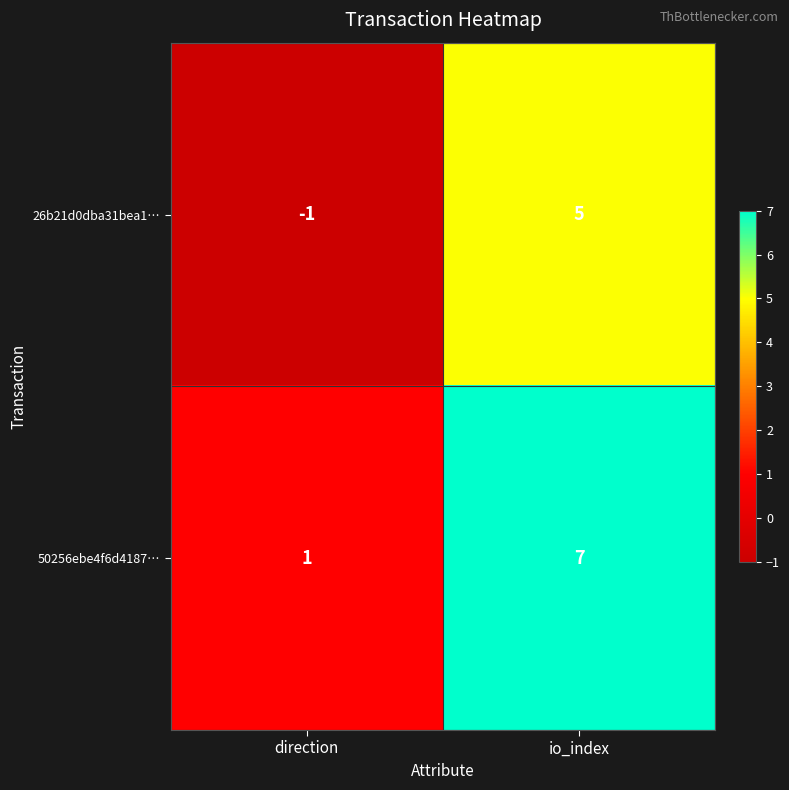

At which category is the sum across all series the highest?

io_index